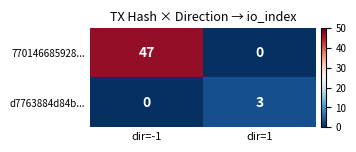

Reading left to right, extract all data points from this chart.

770146685928...: dir=-1=47	dir=1=0
d7763884d84b...: dir=-1=0	dir=1=3